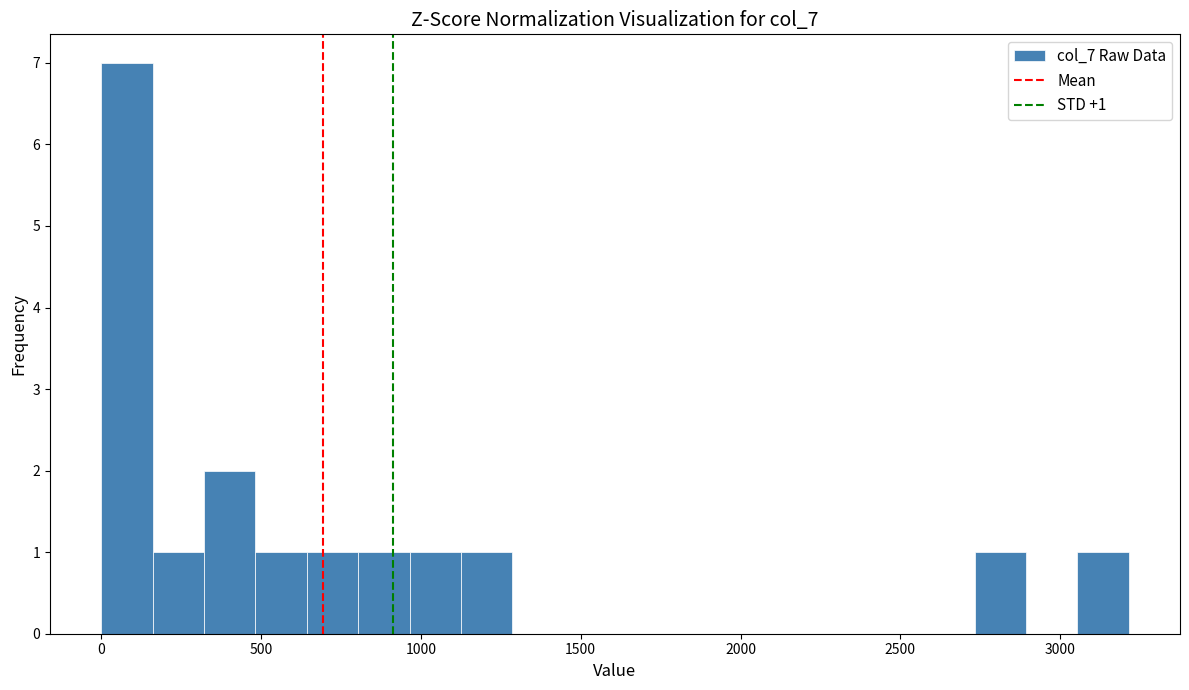

Around what value on the x-axis is the tallest bar? Give the approximate position of its centre, as read against the axis.

100